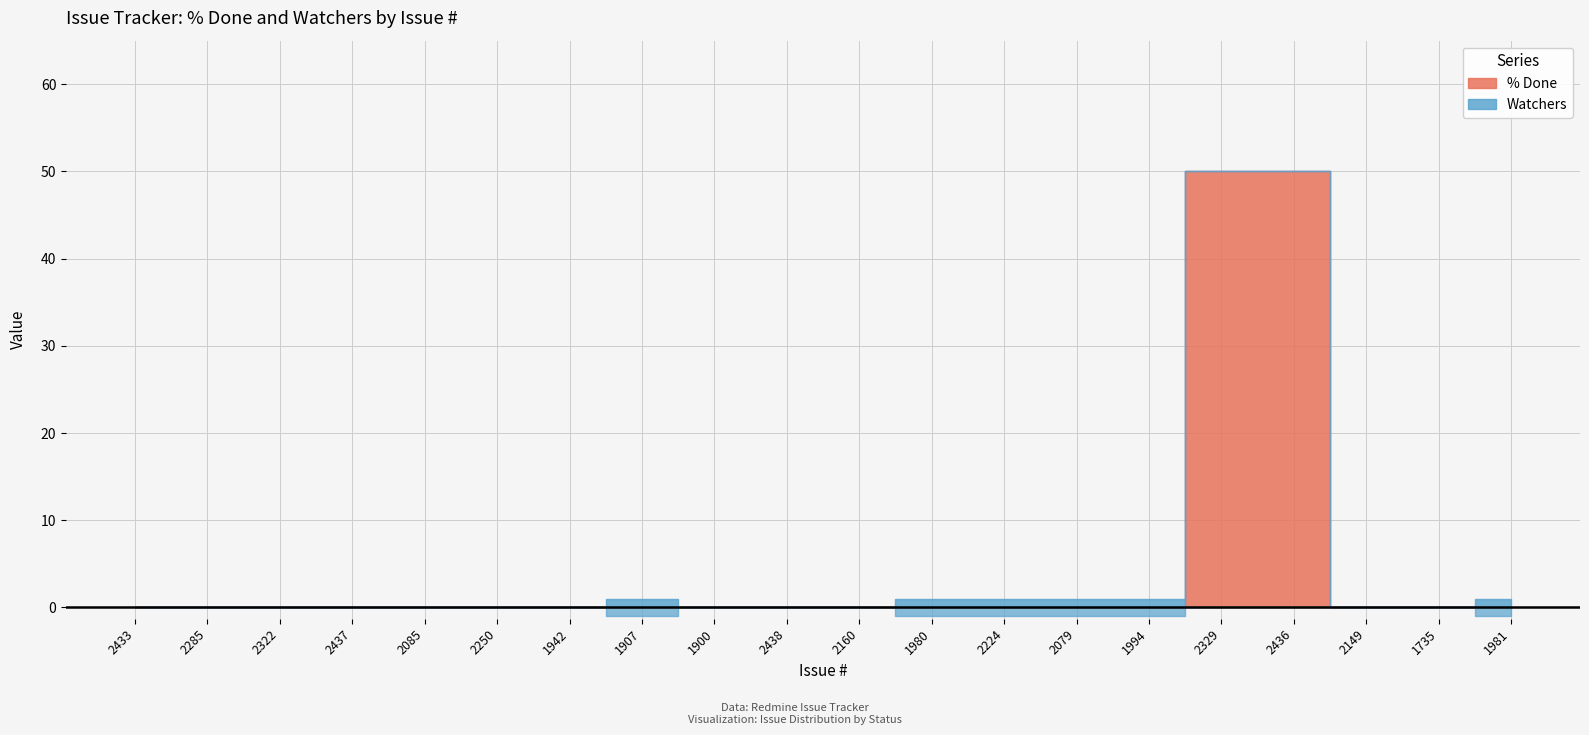

How many interior local peaks does the Watchers series have?

1